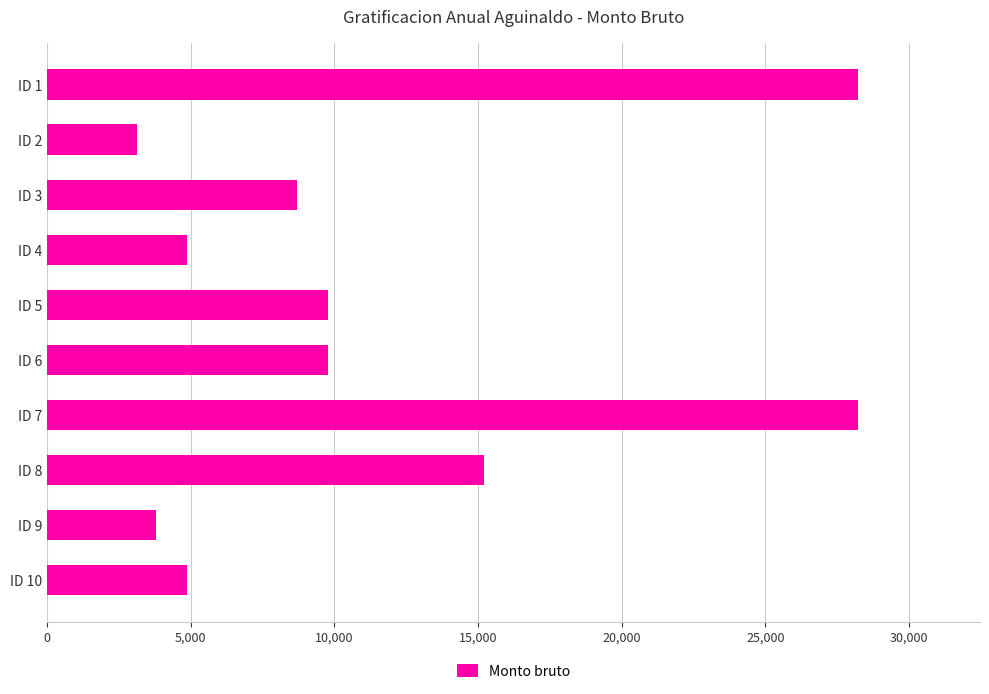

What is the value of the 1st bar from the top?

28237.7